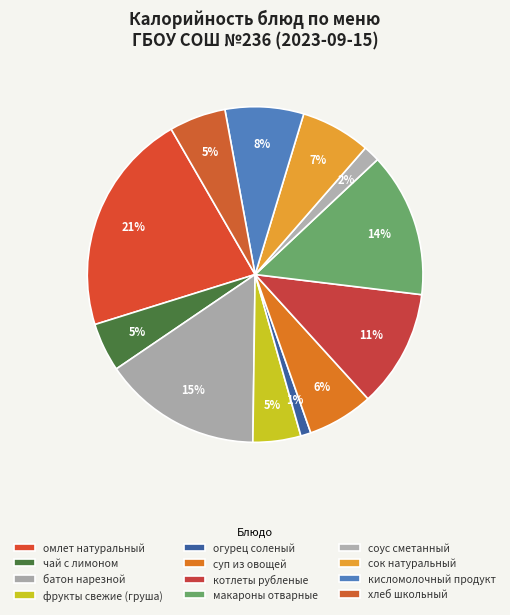

How many segments does this pie chart have?

12